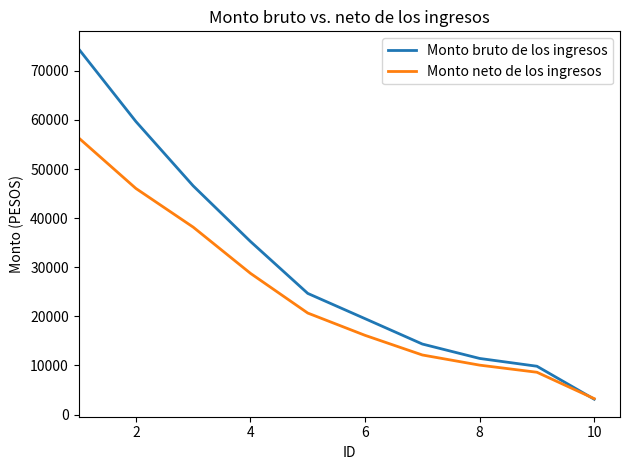

Rank the series by their maximum value, from lowest to highest.

Monto neto de los ingresos, Monto bruto de los ingresos